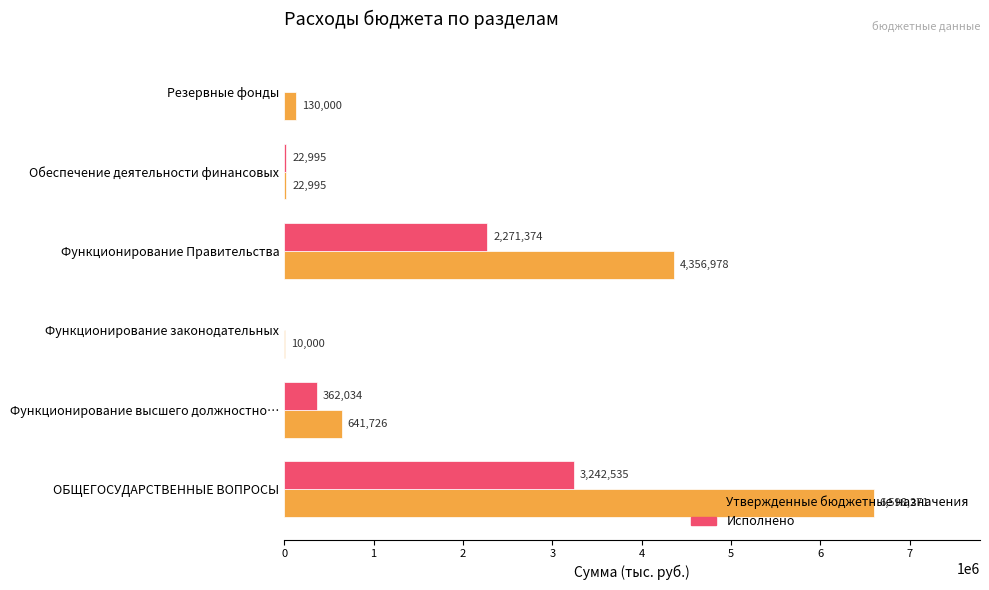

Which series changed the most between Функционирование законодательных and Резервные фонды?

Утвержденные бюджетные назначения